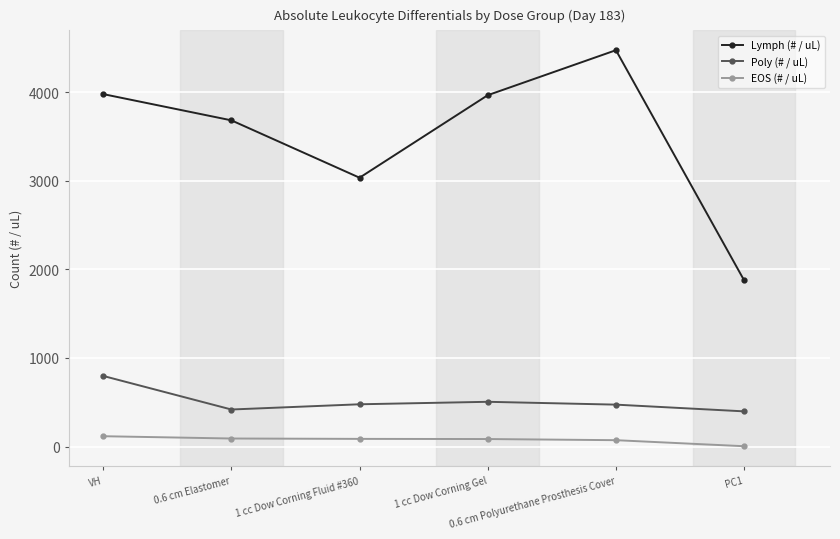

Rank the series by their maximum value, from highest to lowest.

Lymph (# / uL), Poly (# / uL), EOS (# / uL)